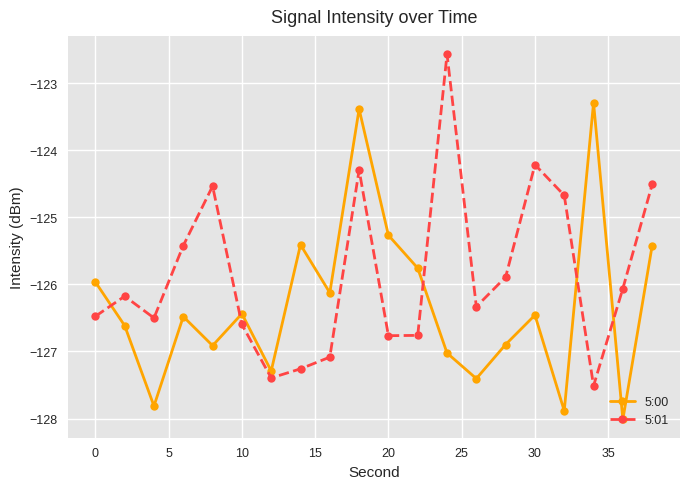

What is the difference between the second highest and second lowest values in the 5:01 series?

3.2